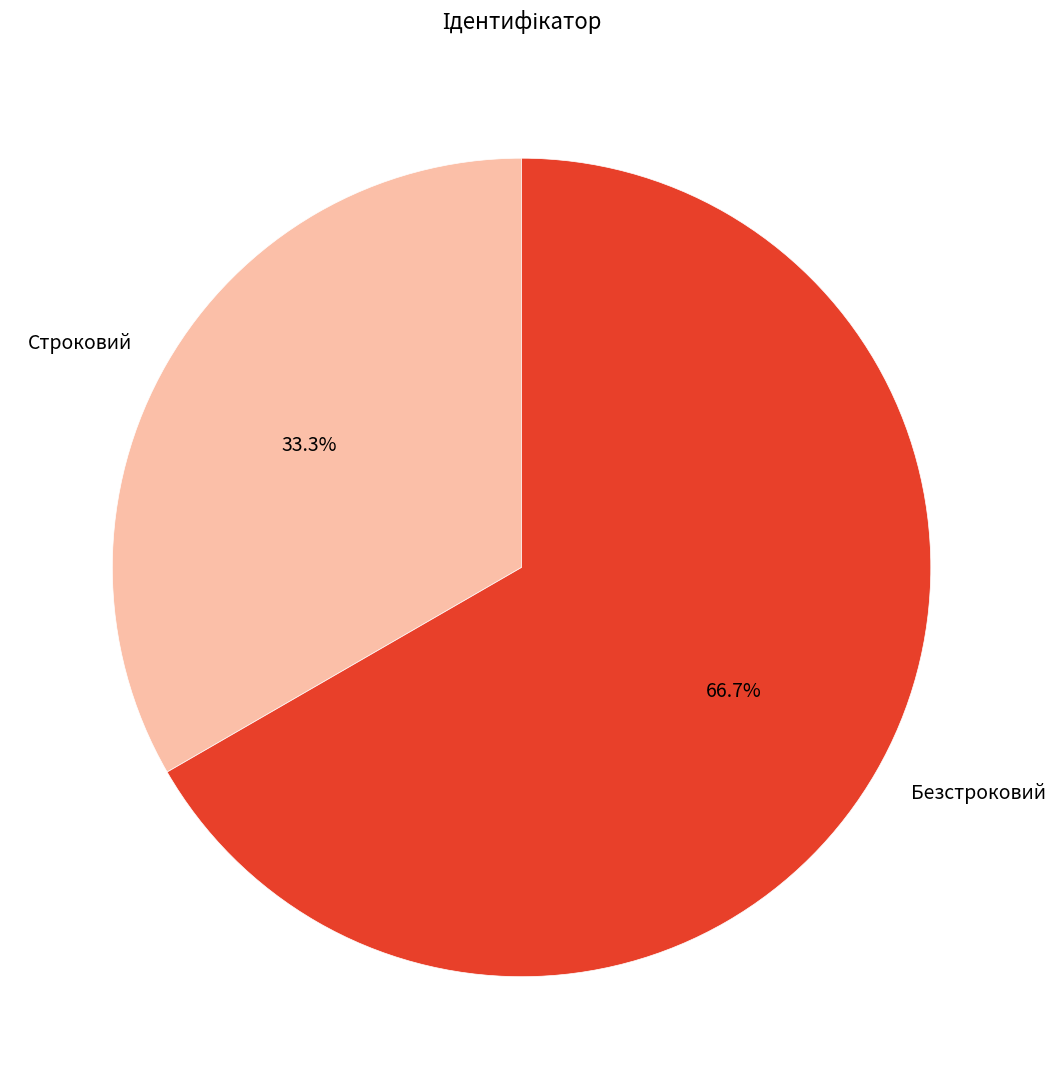

What percentage is the Строковий slice, to the nearest percent?

33%